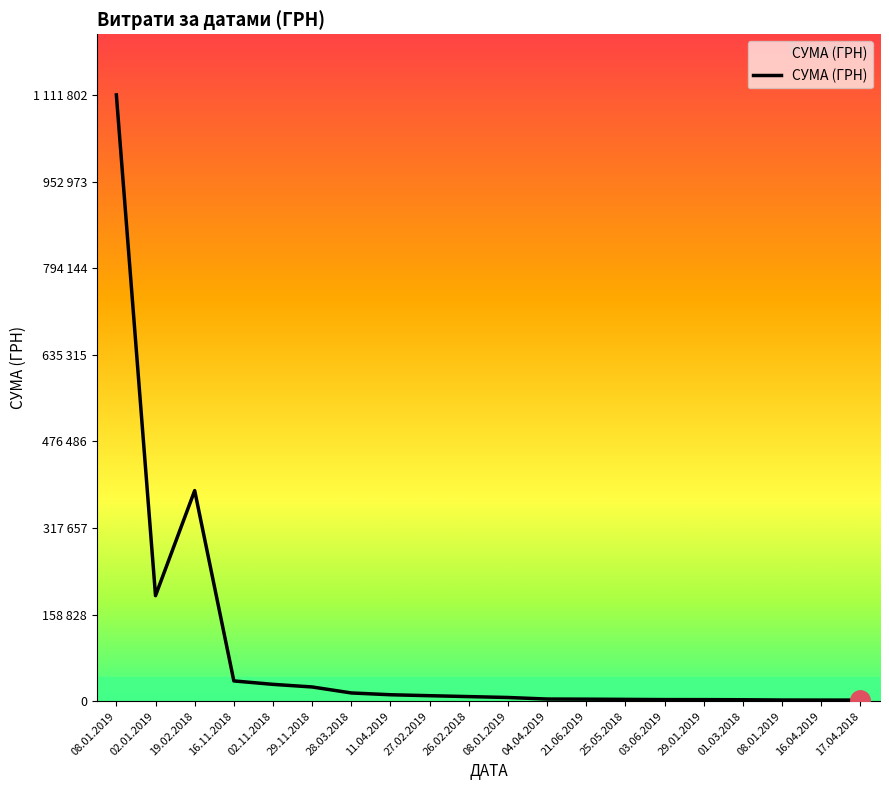

Is this an area chart (filled region under the line)?

Yes